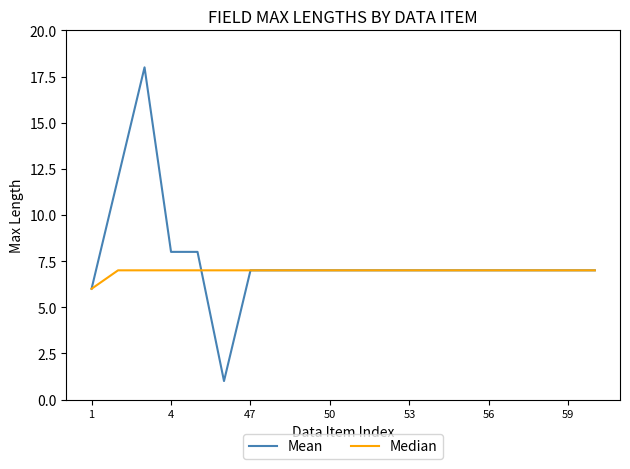

What is the highest value of the Mean series?

18